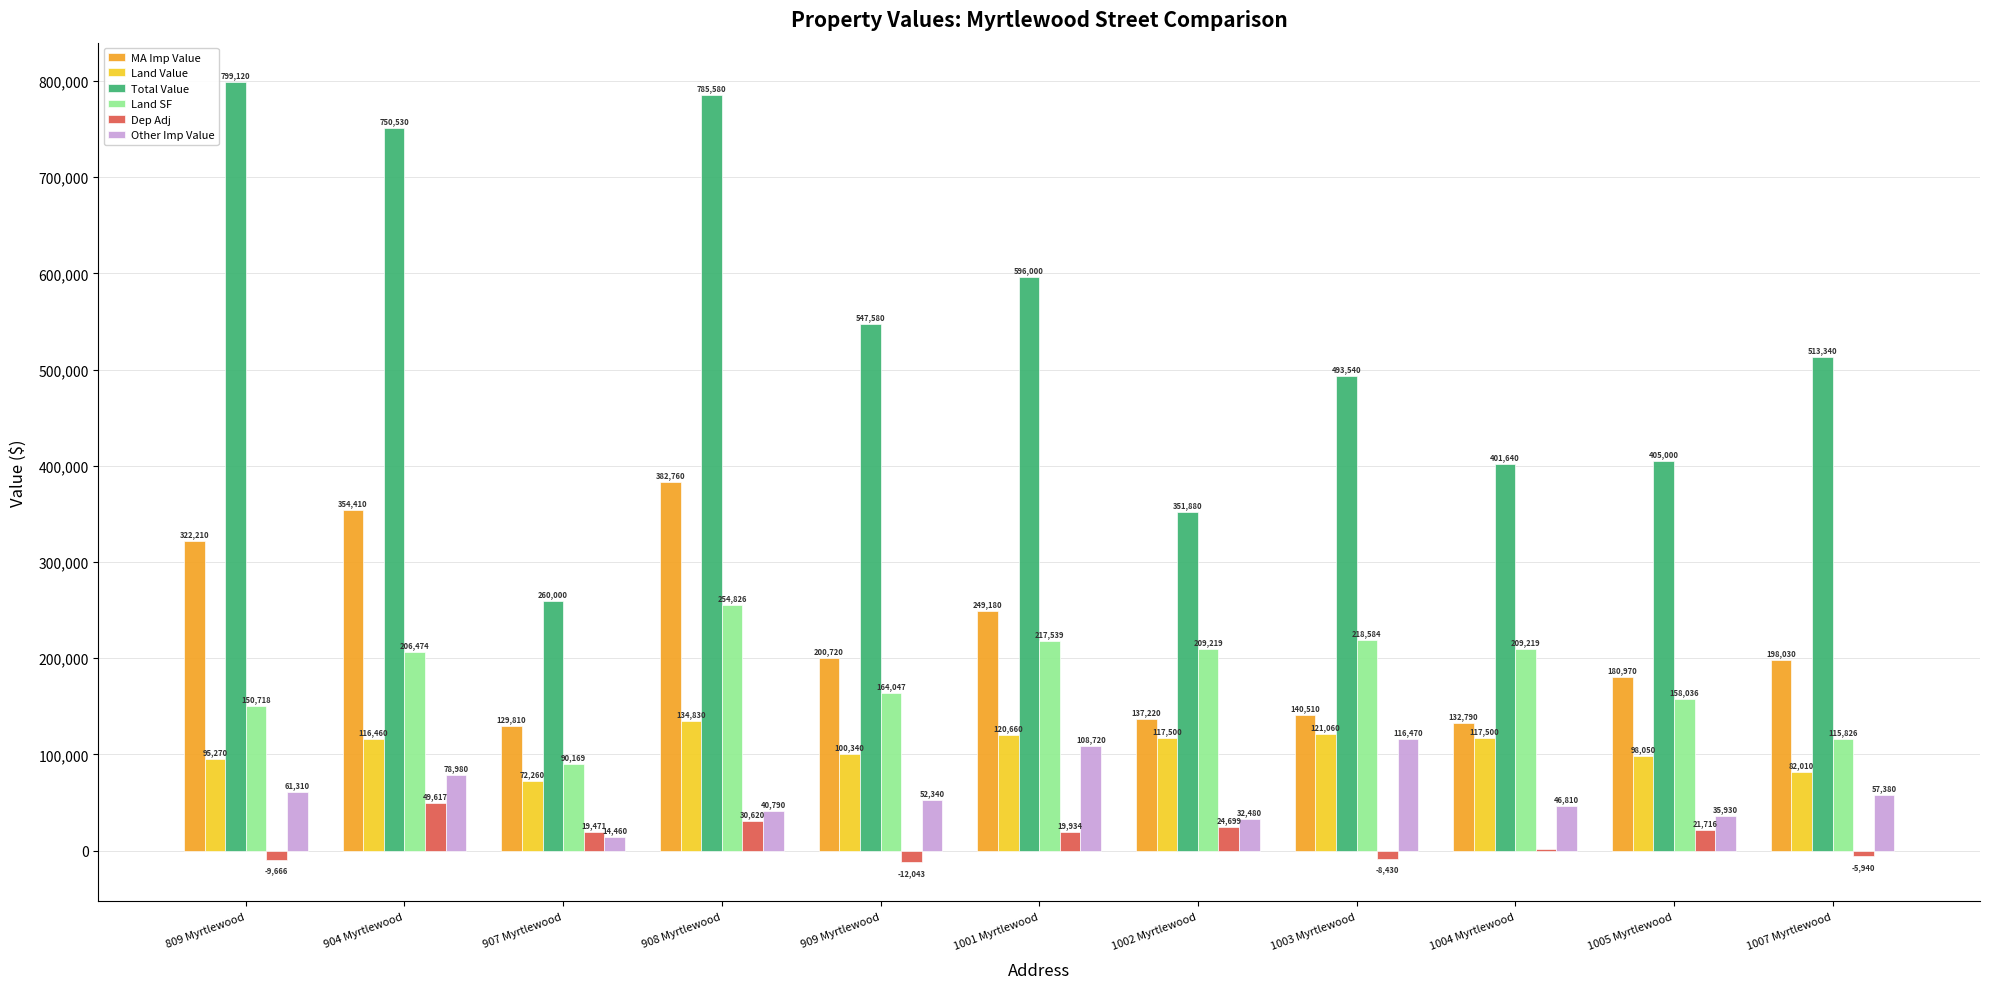

Which category has the highest value across all series?

809 Myrtlewood